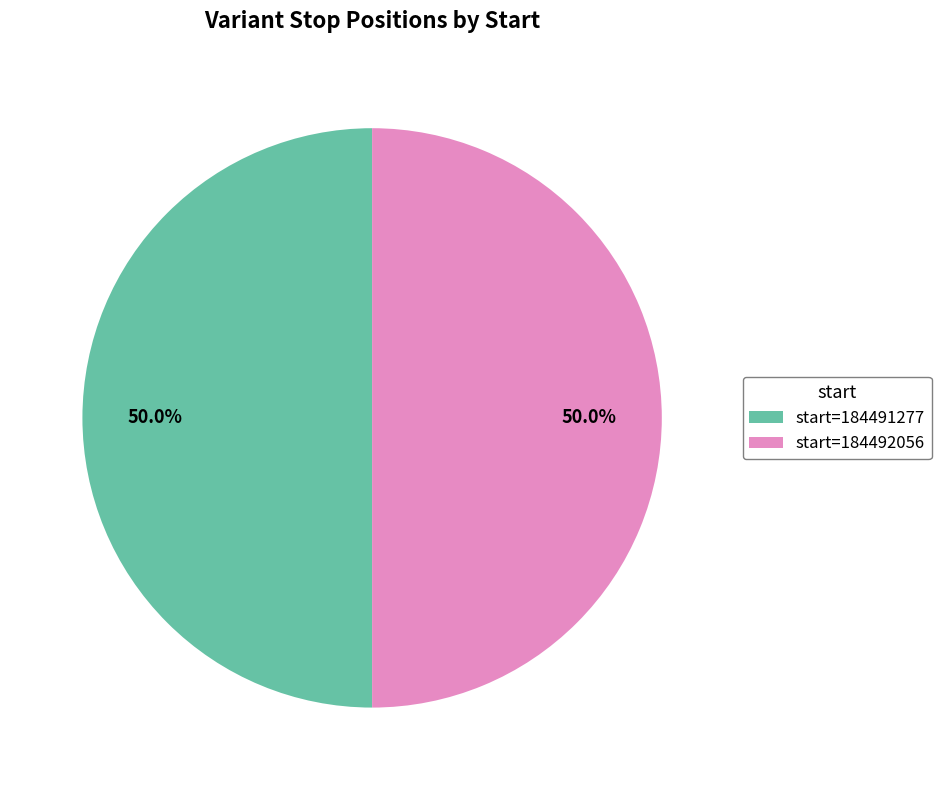

Count the number of slices in the pie.

2